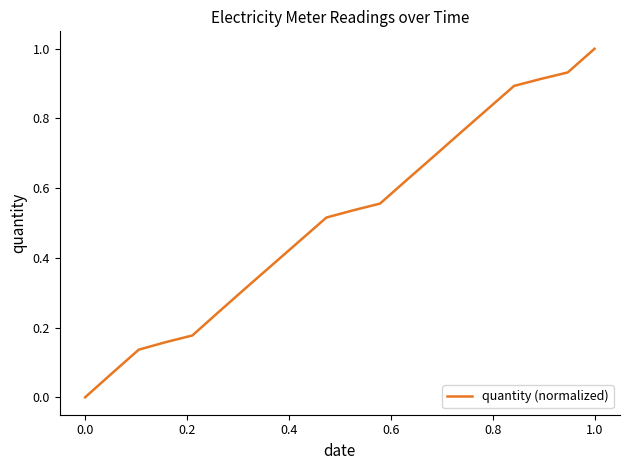

What is the greatest value displayed?

1.0